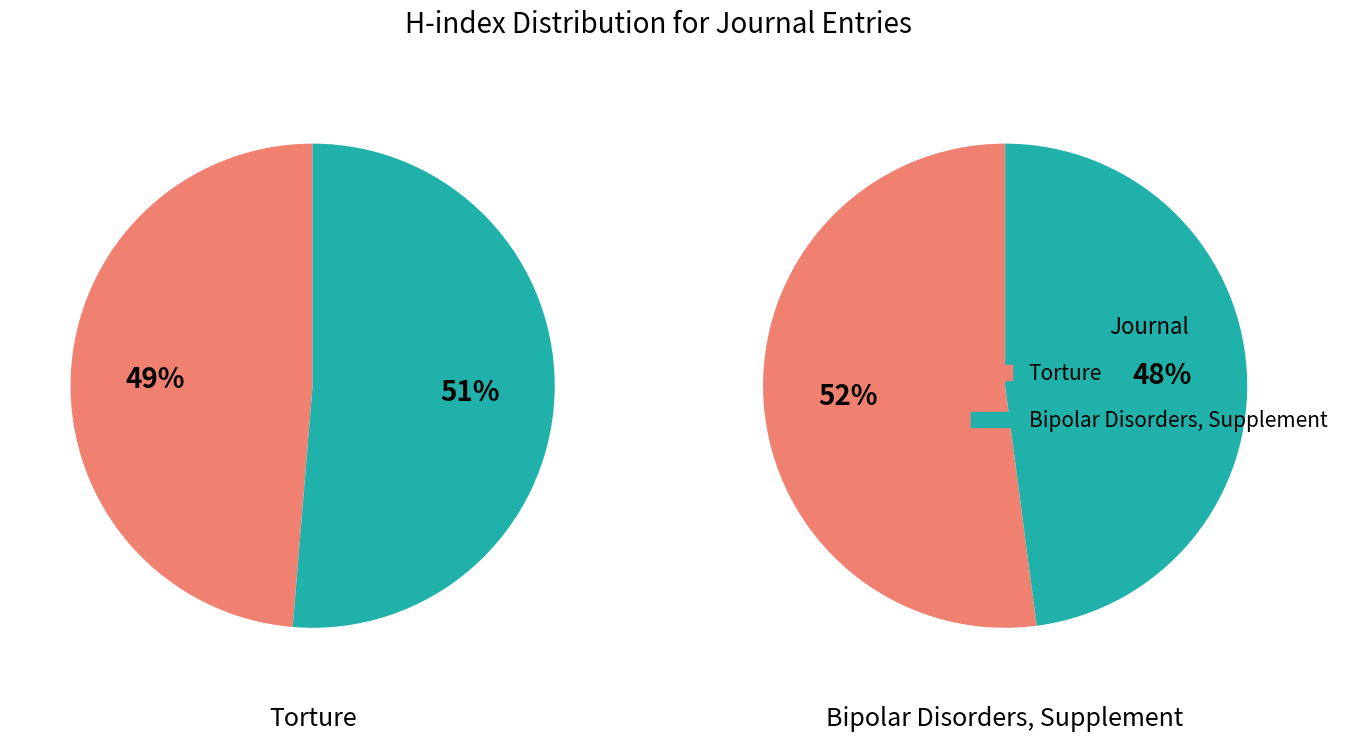

Which has a higher value, Bipolar Disorders, Supplement or Torture?

Torture